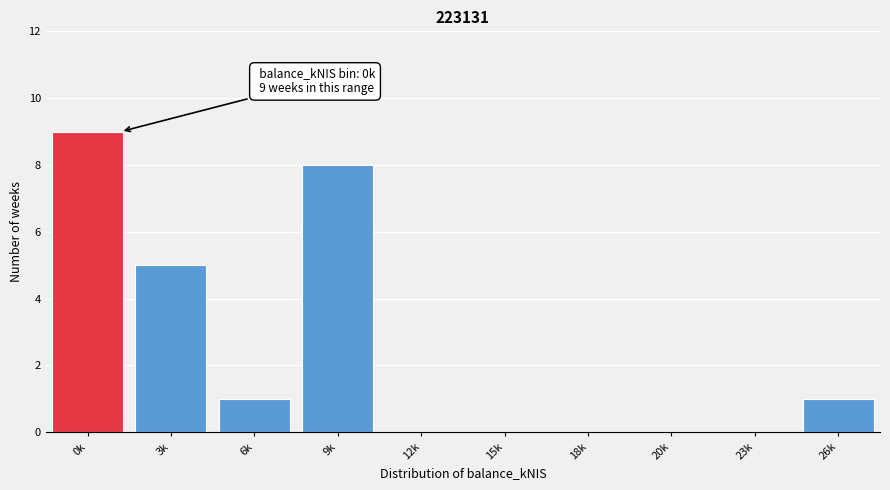

Reading left to right, transcribe all the data shown in this chart.

0k=9	3k=5	6k=1	9k=8	12k=0	15k=0	18k=0	20k=0	23k=0	26k=1